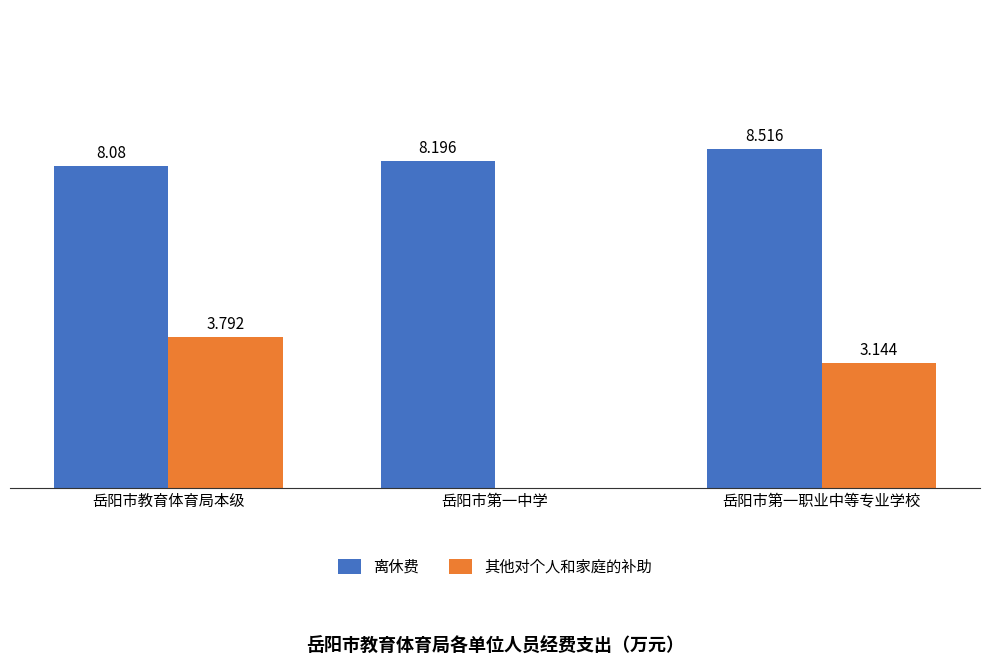

Are the bars horizontal?

No